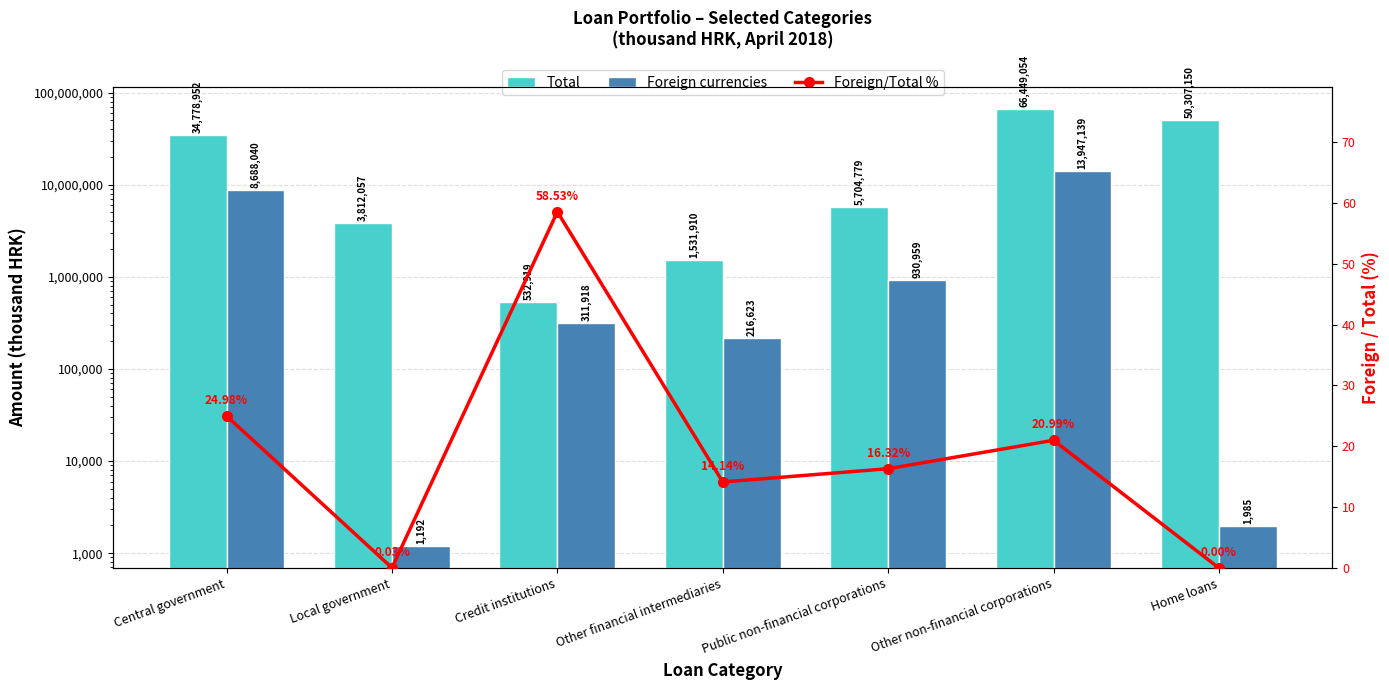

What is the value of the Total bar at the 1st from the left?

34778952.0